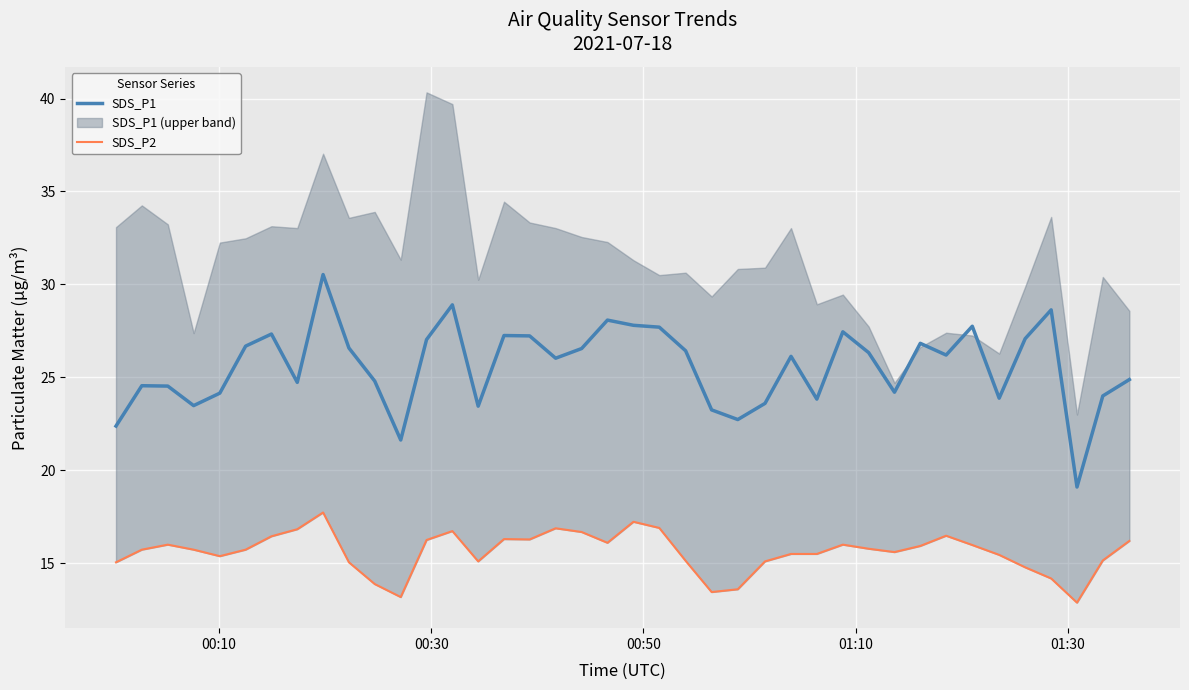

What is the average value of the SDS_P1 series?

25.6